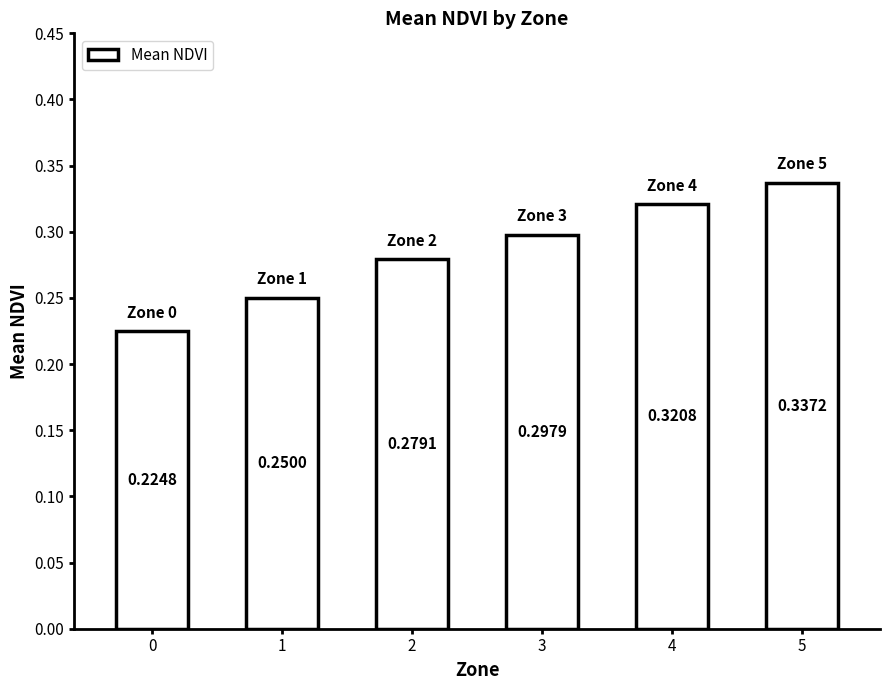

What is the difference between the values at 1 and 4?

0.1